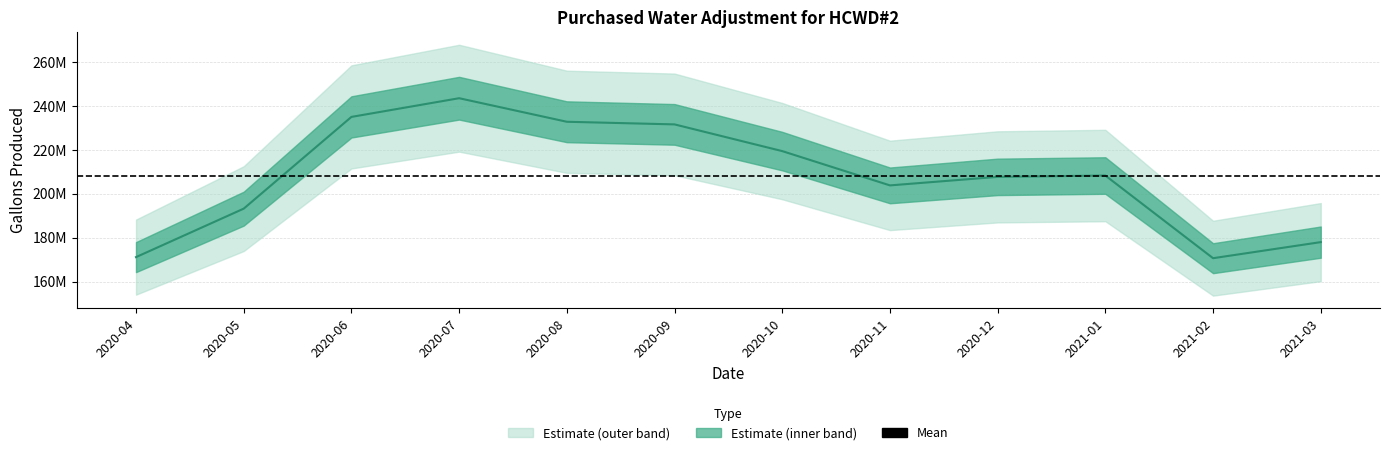

How many points are lower than both their immediate neighbors (excluding endpoints)?

2